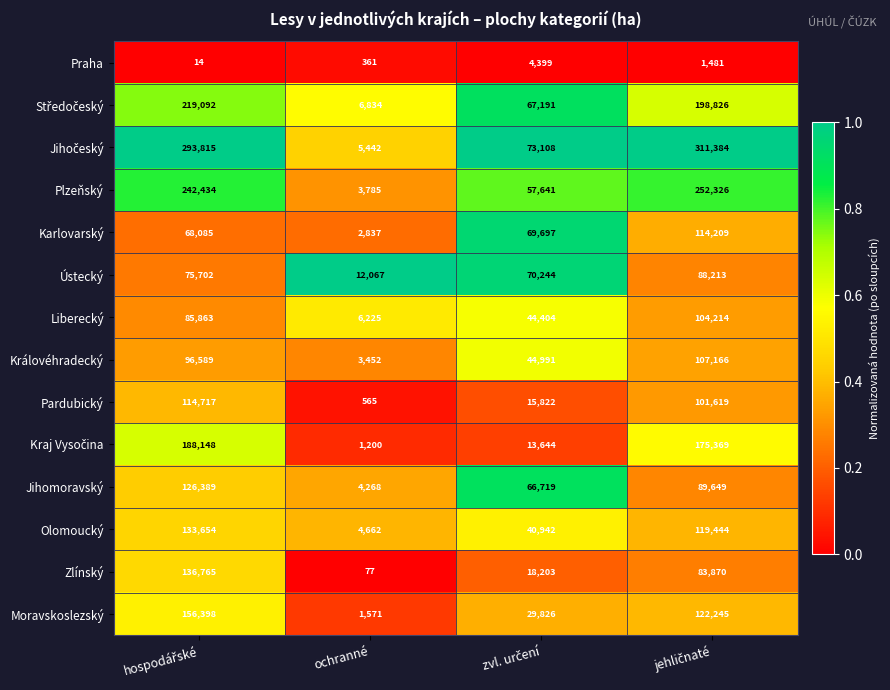

How many Pardubický values are between 15822 and 114717?

3